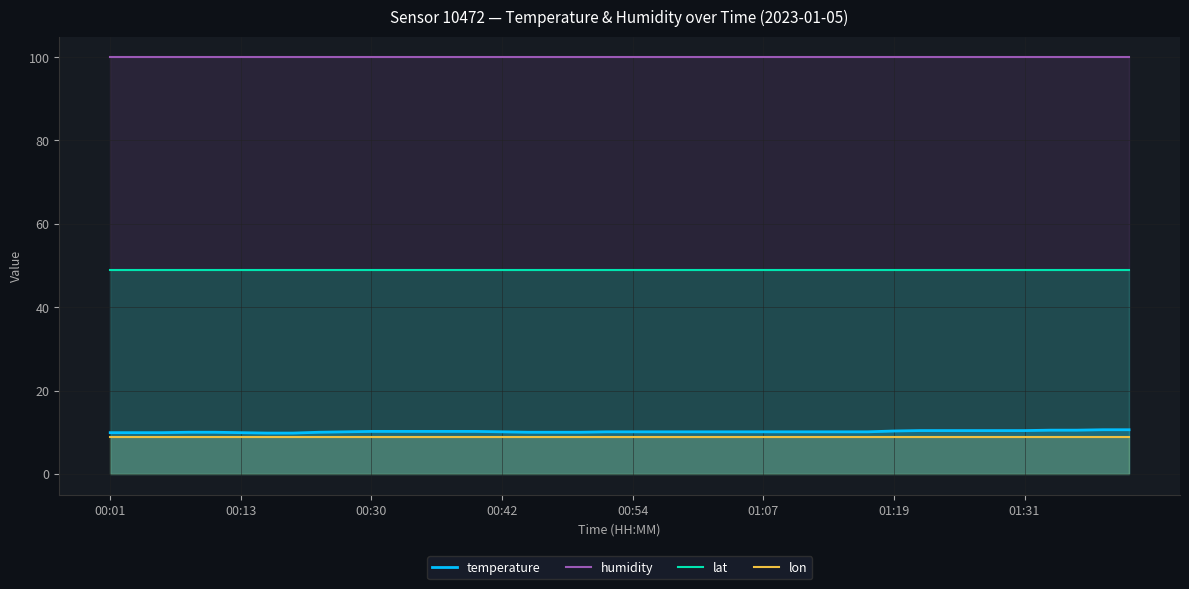

What is the minimum value for lon?

9.0